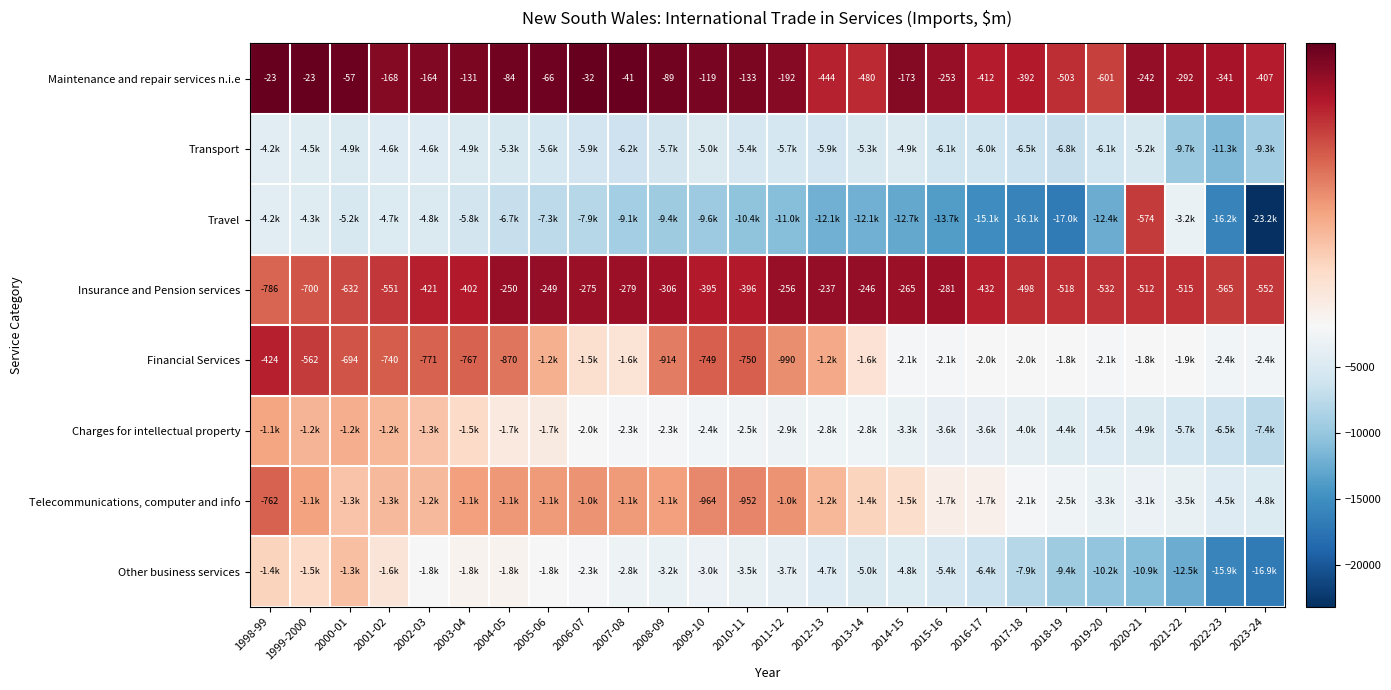

The value of Financial Services at 2001-02 is -740. True or false?

True